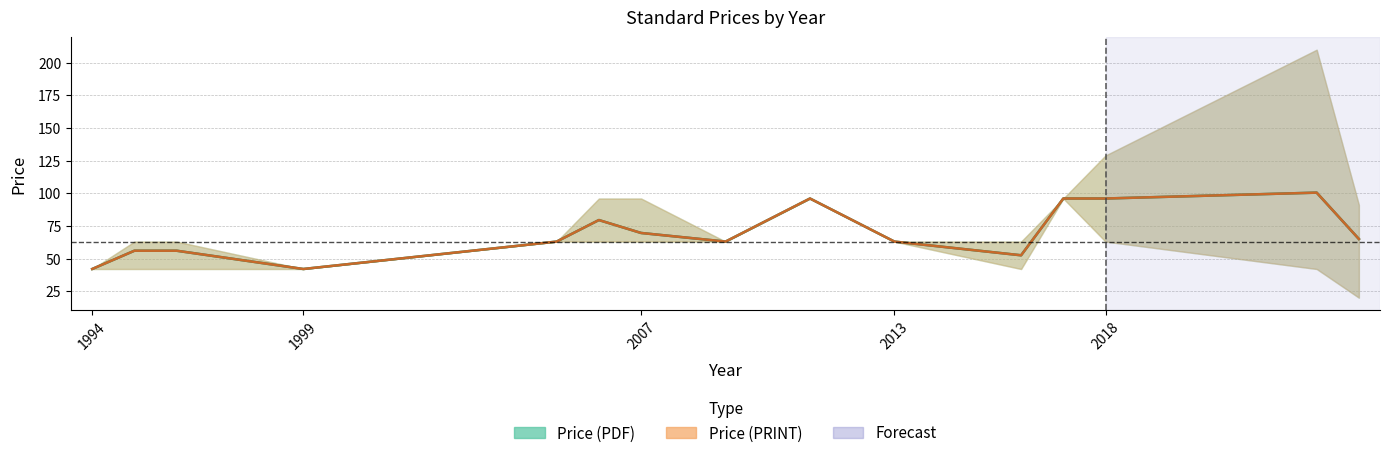

How many lines are shown in the chart?

2